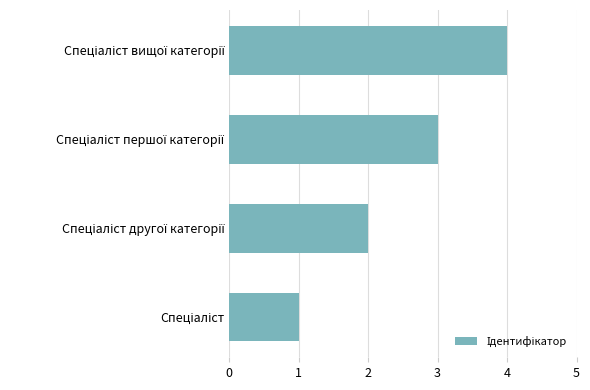

What is the maximum value shown in the chart?

4